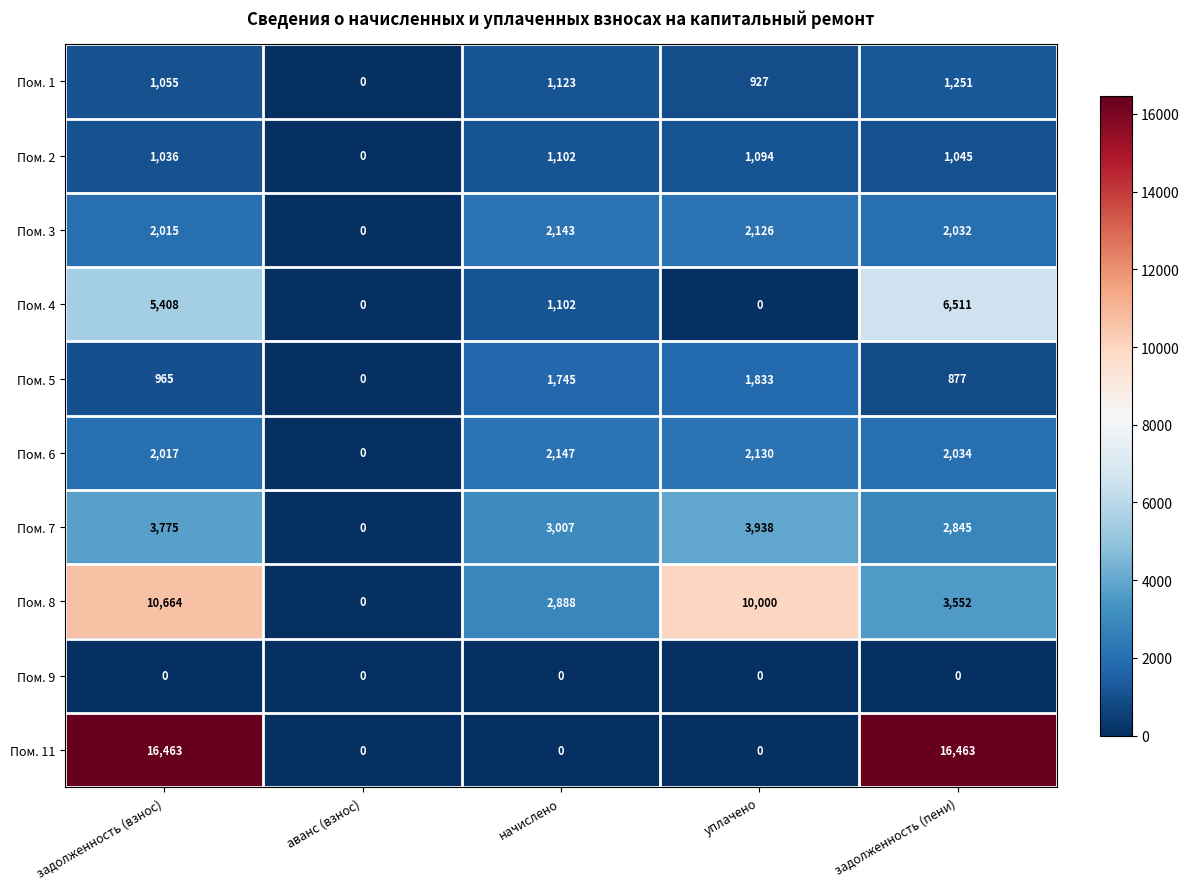

Which series changed the most between задолженность (взнос) and начислено?

Пом. 11